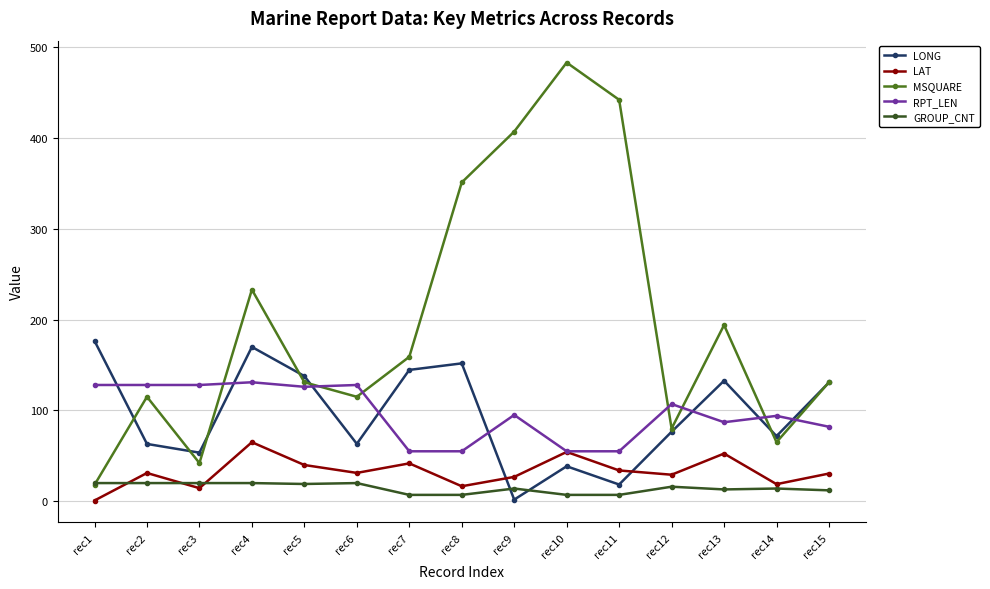

What is the difference between the highest and lowest values at rec2?

108.0